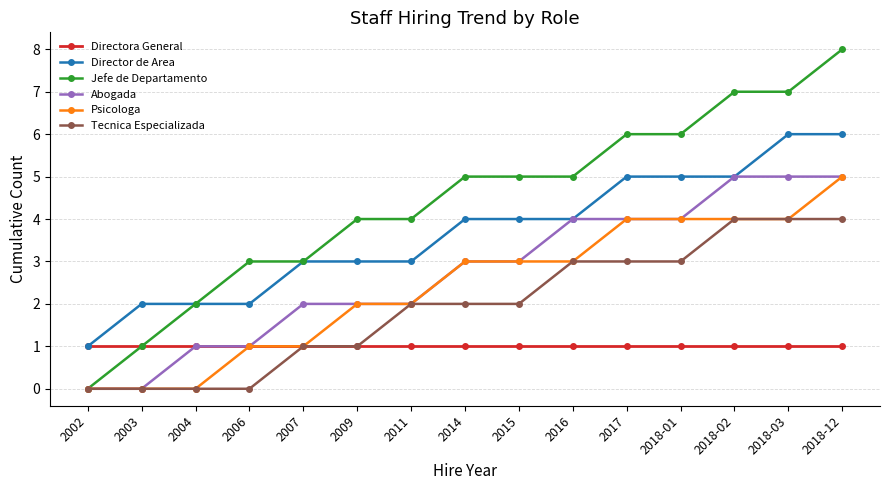

Reading left to right, list all the values displayed in this chart.

Directora General: 2002=1	2003=1	2004=1	2006=1	2007=1	2009=1	2011=1	2014=1	2015=1	2016=1	2017=1	2018-01=1	2018-02=1	2018-03=1	2018-12=1
Director de Area: 2002=1	2003=2	2004=2	2006=2	2007=3	2009=3	2011=3	2014=4	2015=4	2016=4	2017=5	2018-01=5	2018-02=5	2018-03=6	2018-12=6
Jefe de Departamento: 2002=0	2003=1	2004=2	2006=3	2007=3	2009=4	2011=4	2014=5	2015=5	2016=5	2017=6	2018-01=6	2018-02=7	2018-03=7	2018-12=8
Abogada: 2002=0	2003=0	2004=1	2006=1	2007=2	2009=2	2011=2	2014=3	2015=3	2016=4	2017=4	2018-01=4	2018-02=5	2018-03=5	2018-12=5
Psicologa: 2002=0	2003=0	2004=0	2006=1	2007=1	2009=2	2011=2	2014=3	2015=3	2016=3	2017=4	2018-01=4	2018-02=4	2018-03=4	2018-12=5
Tecnica Especializada: 2002=0	2003=0	2004=0	2006=0	2007=1	2009=1	2011=2	2014=2	2015=2	2016=3	2017=3	2018-01=3	2018-02=4	2018-03=4	2018-12=4